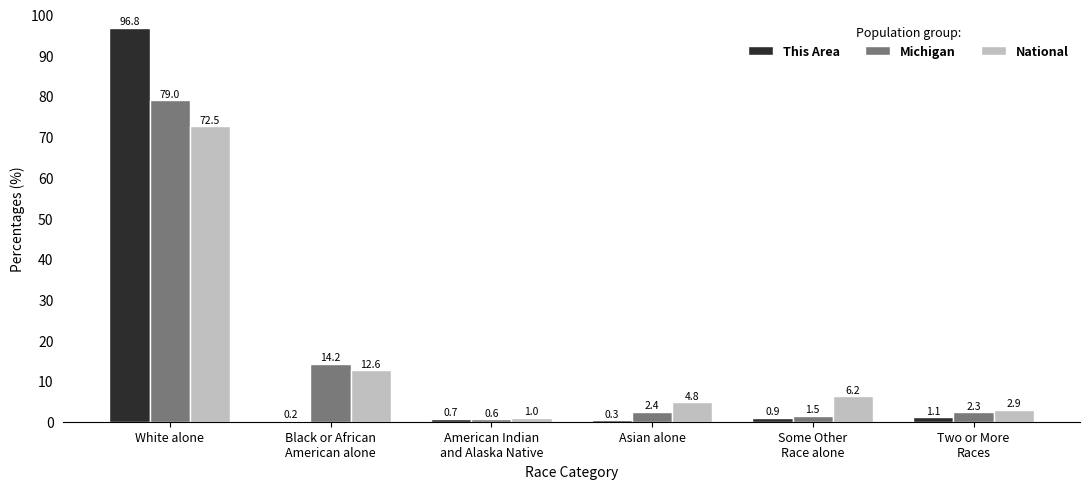

What is the greatest value displayed?

96.8